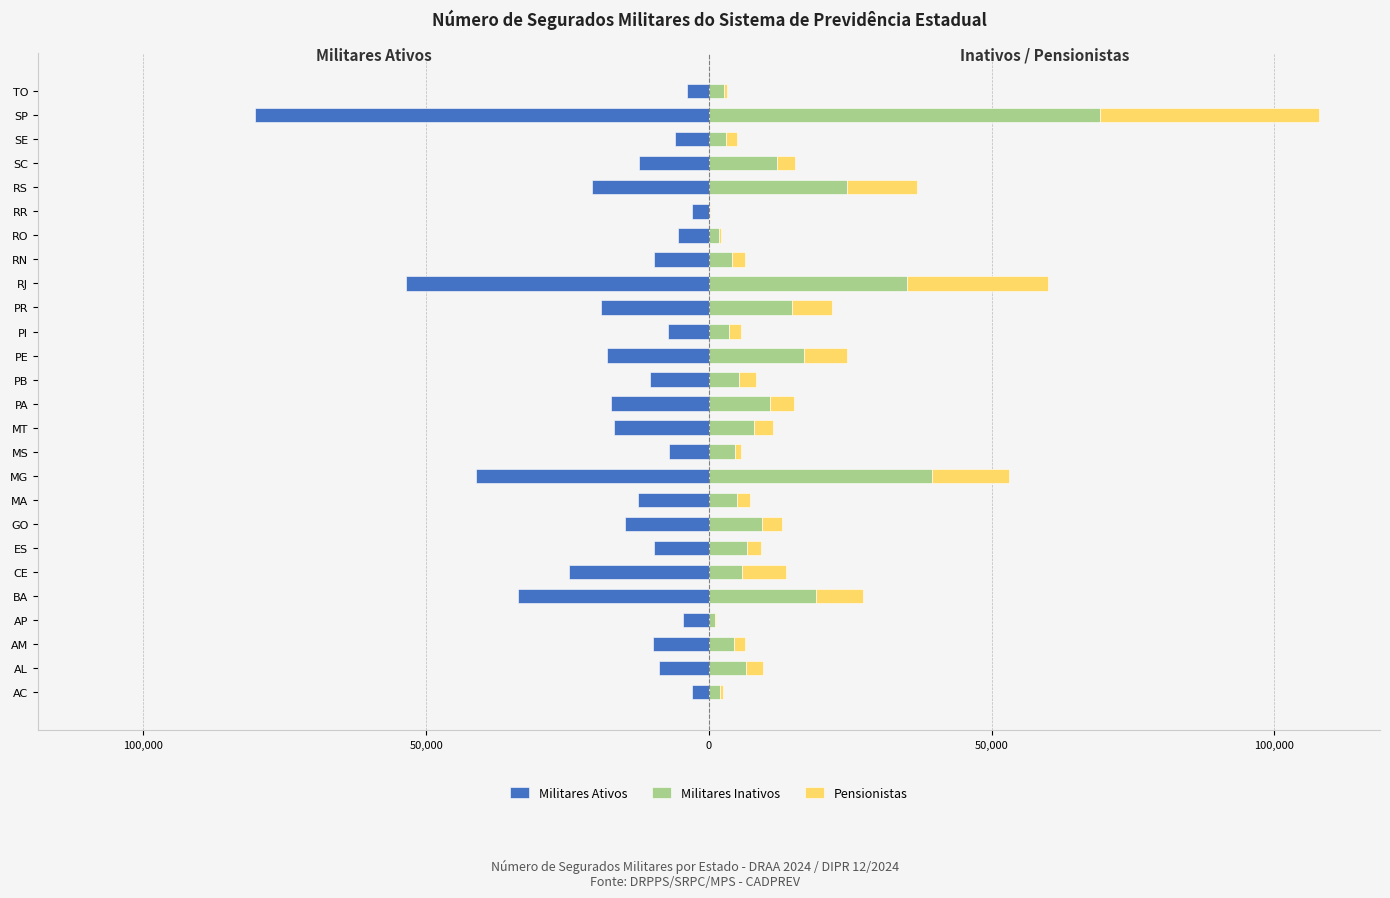

Read the Militares Inativos value at AM.

4362